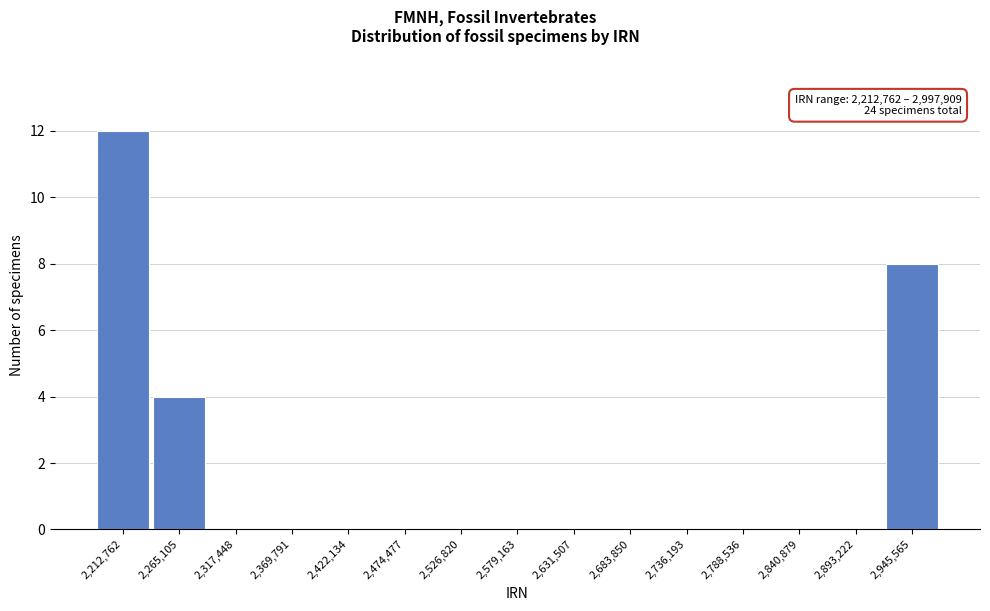

Reading right to left, extract all data points from this chart.

2,945,565=8	2,893,222=0	2,840,879=0	2,788,536=0	2,736,193=0	2,683,850=0	2,631,507=0	2,579,163=0	2,526,820=0	2,474,477=0	2,422,134=0	2,369,791=0	2,317,448=0	2,265,105=4	2,212,762=12